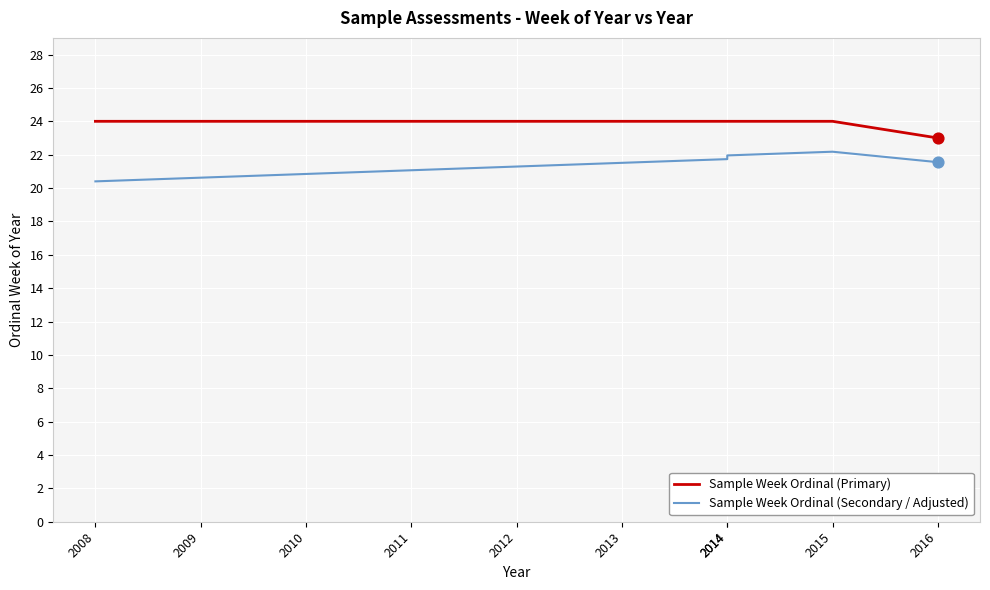

Is the value of Sample Week Ordinal (Secondary / Adjusted) at 2015 greater than the value of Sample Week Ordinal (Primary) at 2009?

No